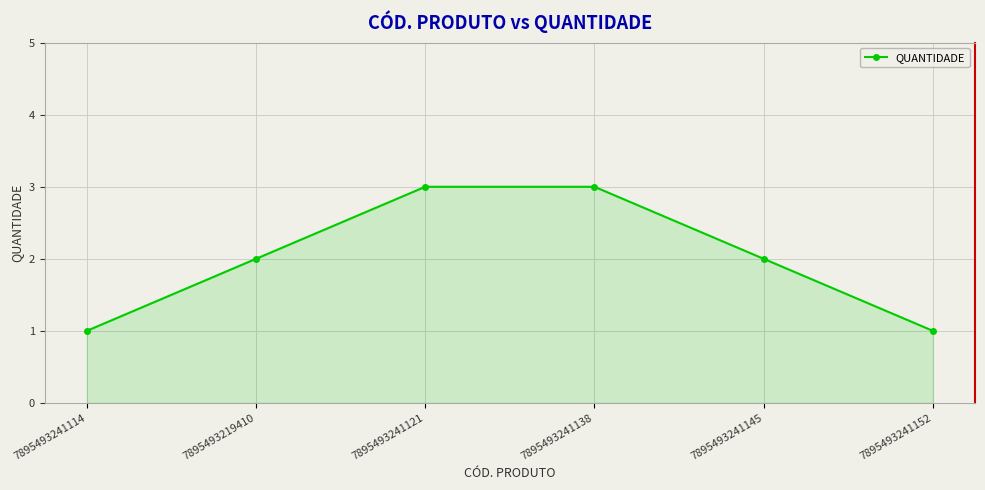

What is the change in value from 7895493241121 to 7895493241152?

-2